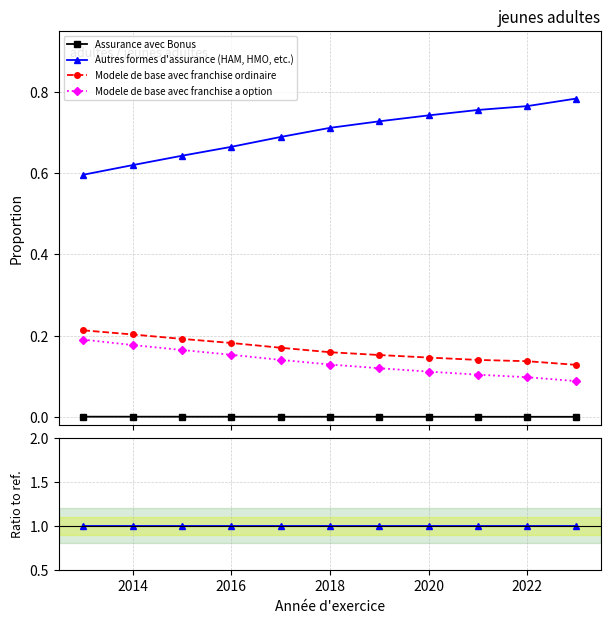

Is the value of Assurance avec Bonus at 2014 greater than the value of Modele de base avec franchise a option at 2024?

No